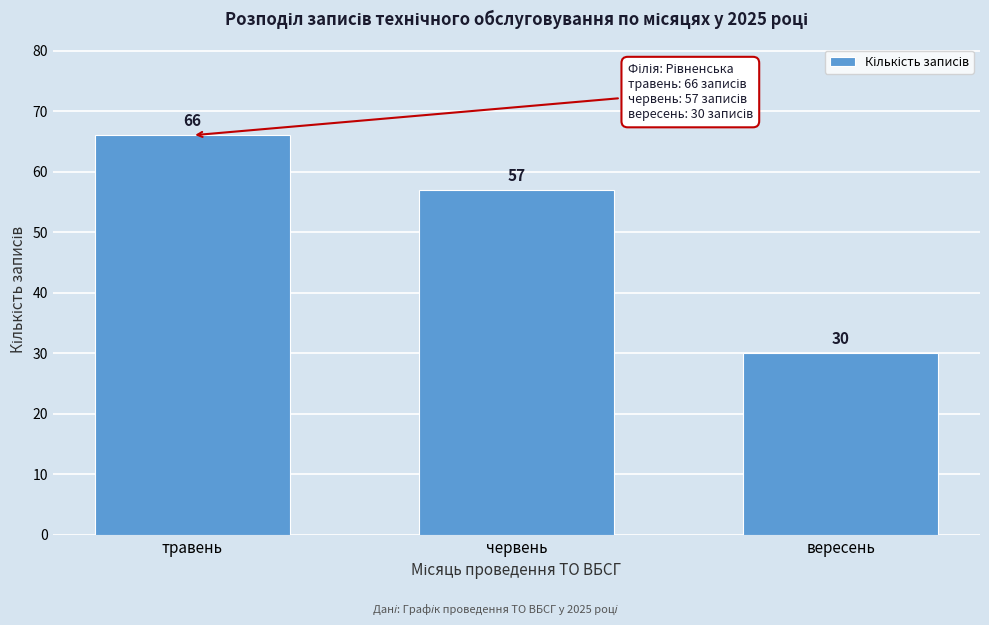

Reading left to right, transcribe all the data shown in this chart.

травень=66	червень=57	вересень=30